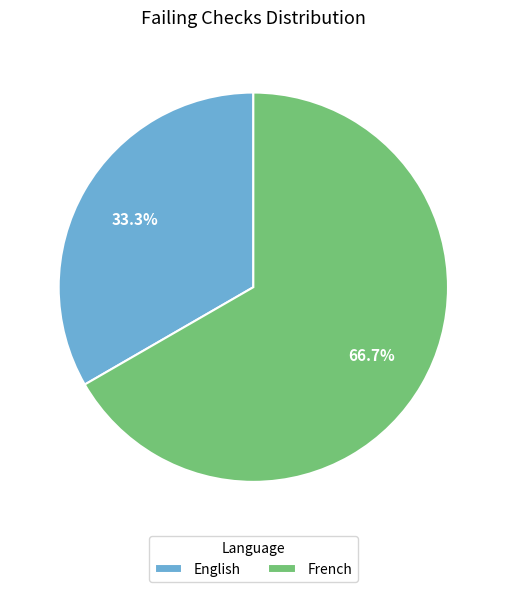

Combined, do English and French account for over 50%?

Yes